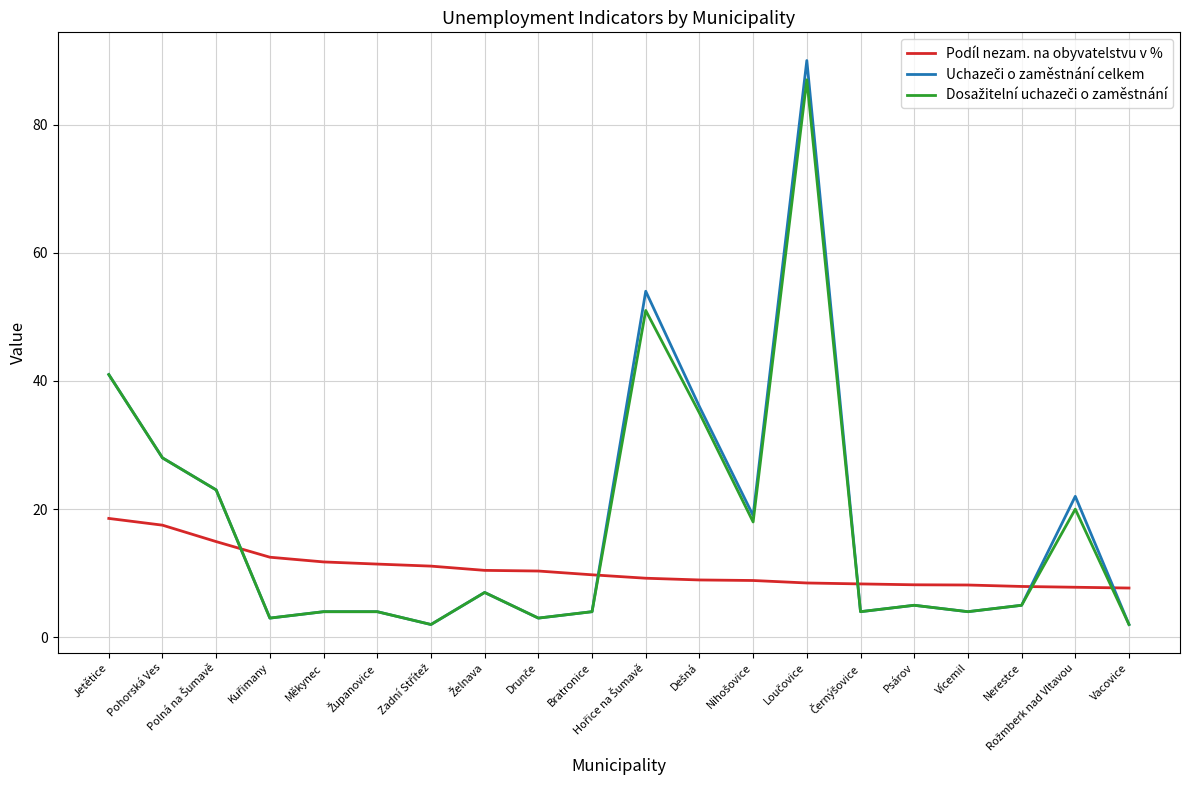

What position from the left is Bratronice?

10